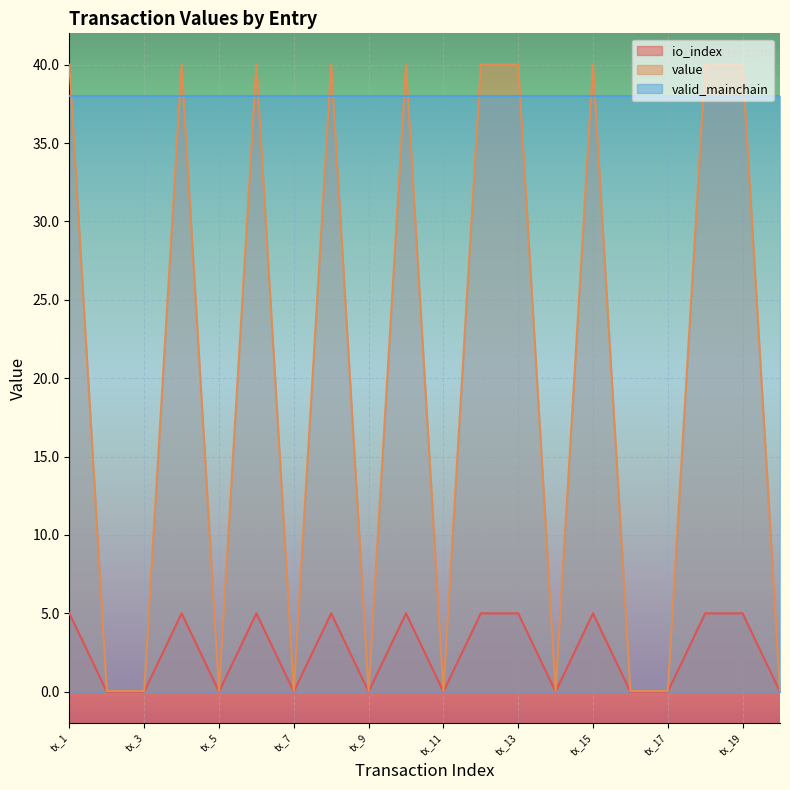

Rank the series by their maximum value, from lowest to highest.

io_index, valid_mainchain, value